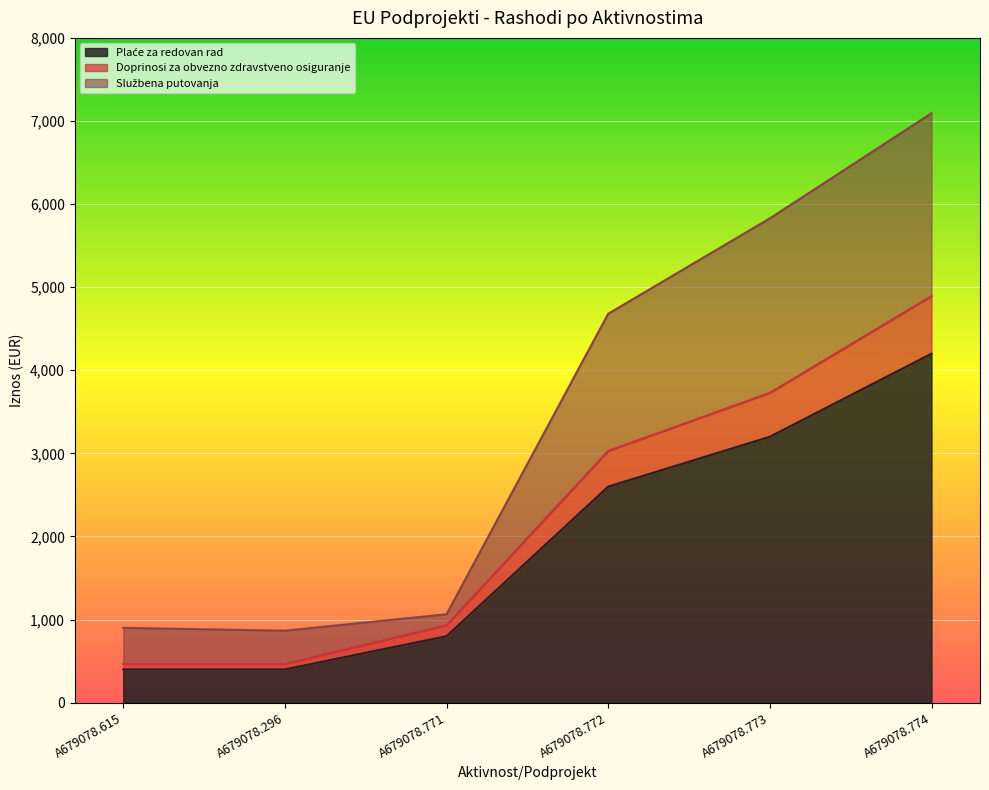

How many data points does each series have?

6